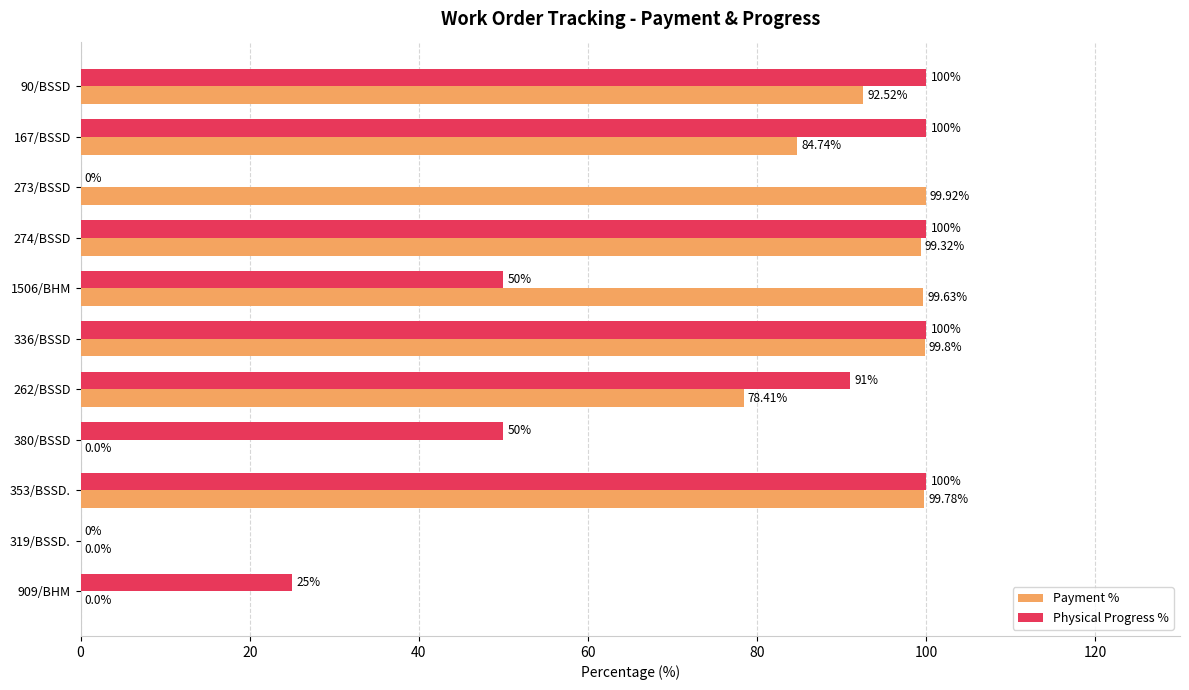

Is the value of Physical Progress % at 380/BSSD greater than the value of Payment % at 319/BSSD.?

Yes